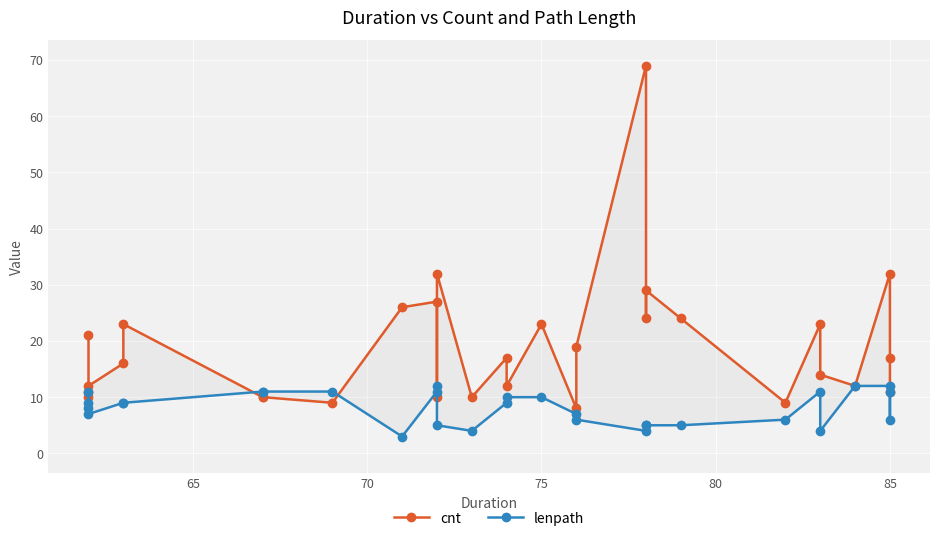

How many values in the lenpath series are below 9?

14